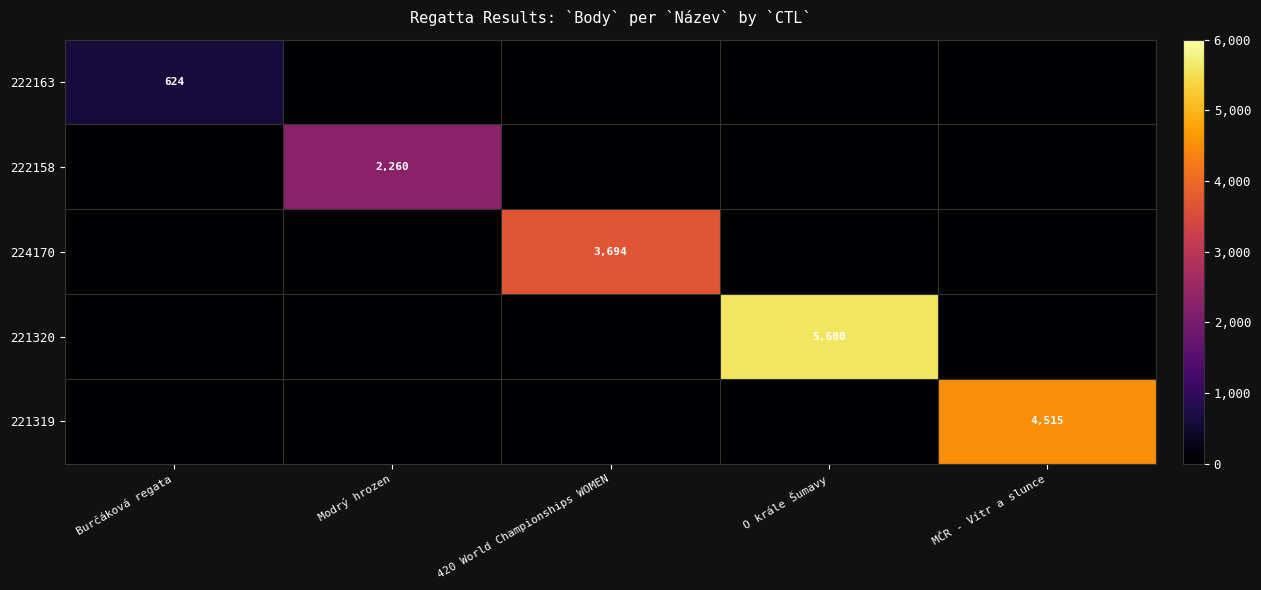

Count the number of categories in the chart.

5